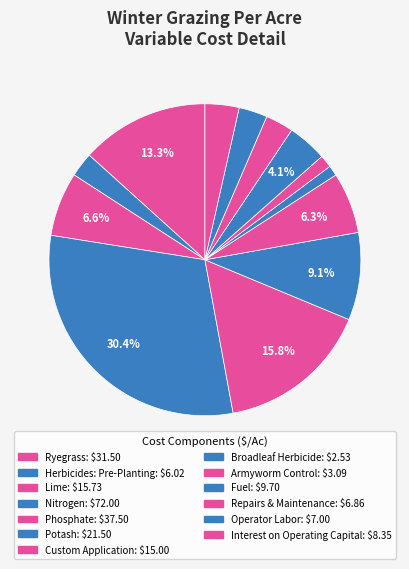

Between Fuel and Ryegrass, which is larger?

Ryegrass